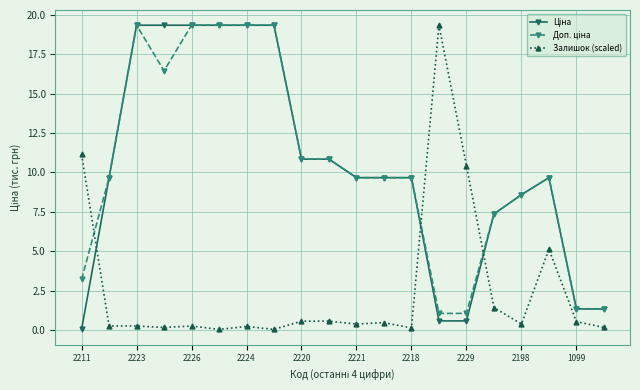

What is the maximum value for Залишок (scaled)?

19.3